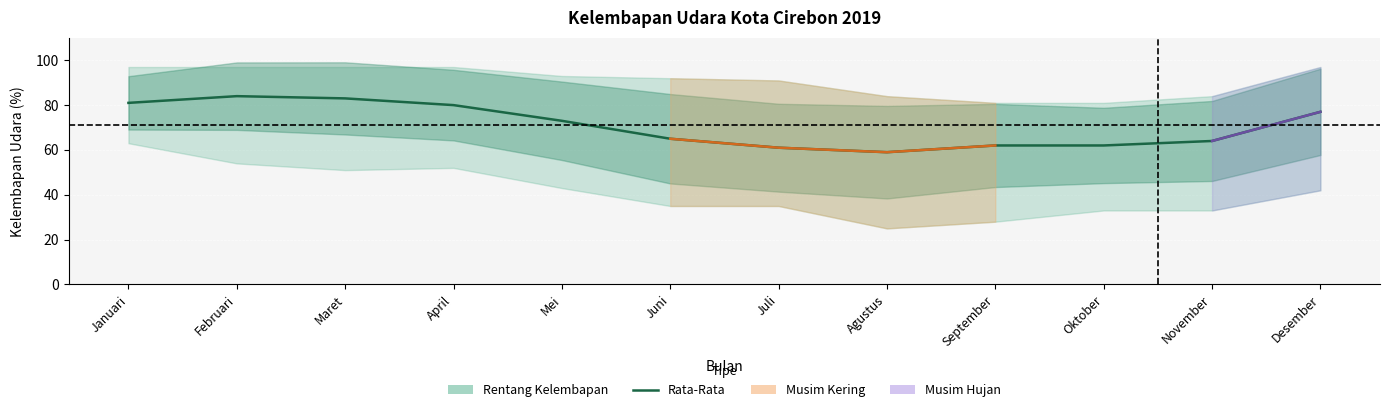

What is the difference between the Kelembapan Udara Terendah values at Juni and November?

2